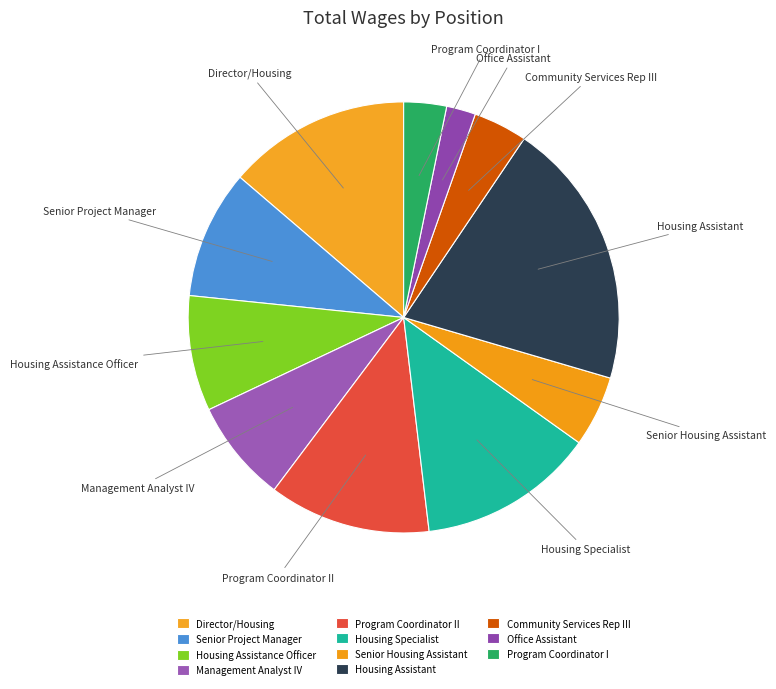

The Housing Assistant slice represents 29% of the pie. True or false?

False